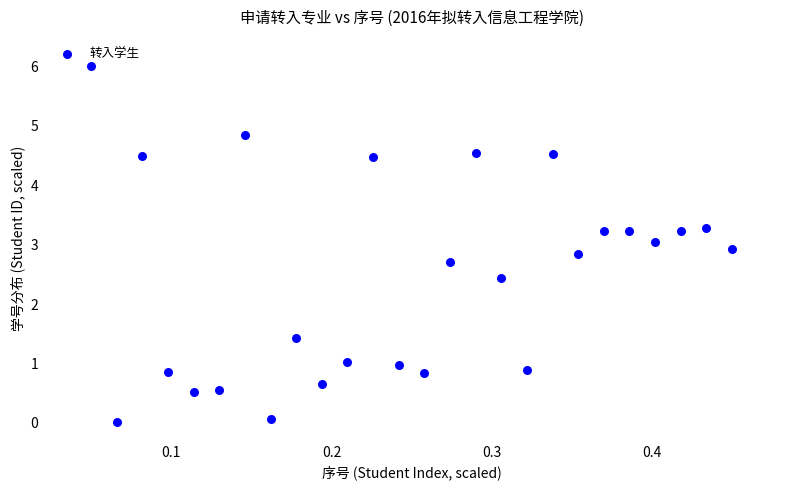

What is the range of X values (max minus min)?

0.4